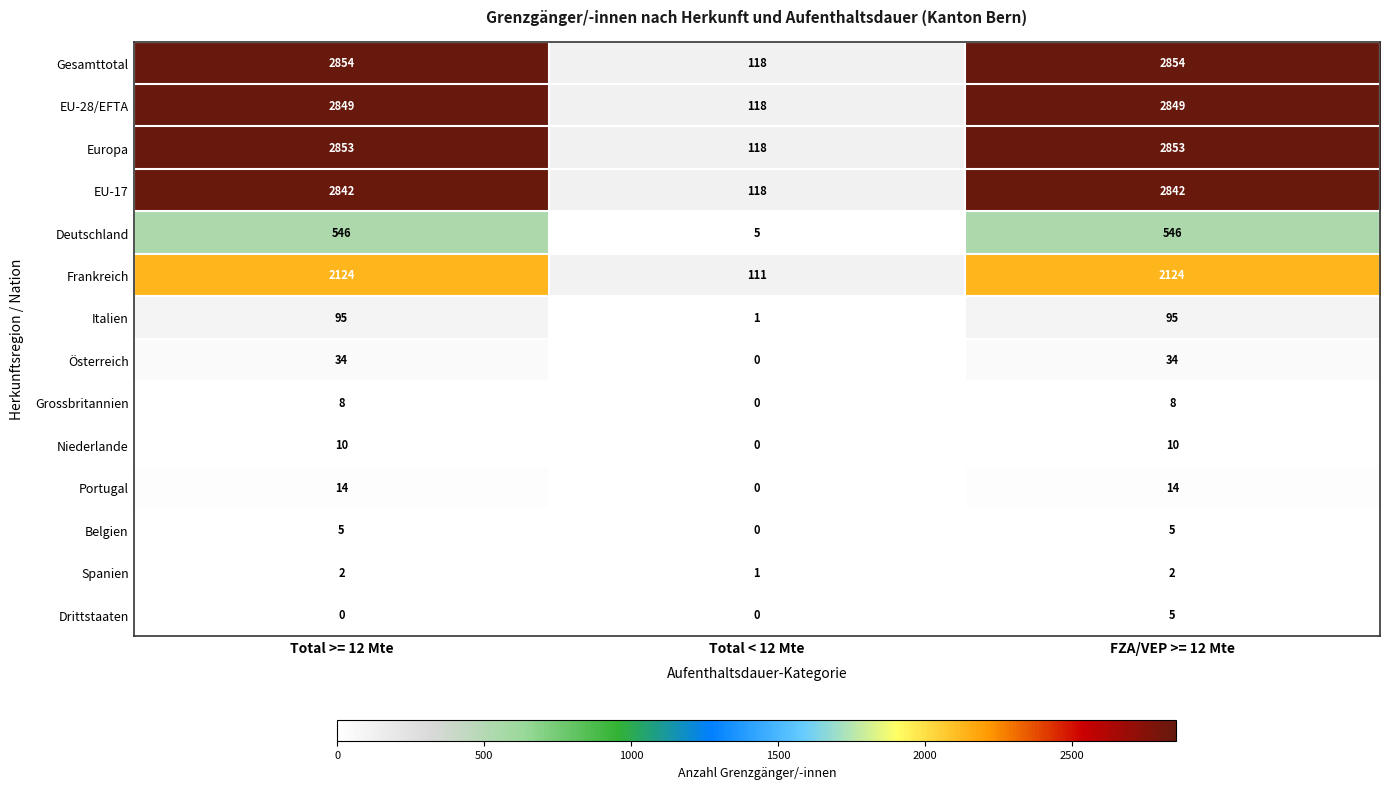

Is it true that Deutschland equals 5 at Total < 12 Mte?

True